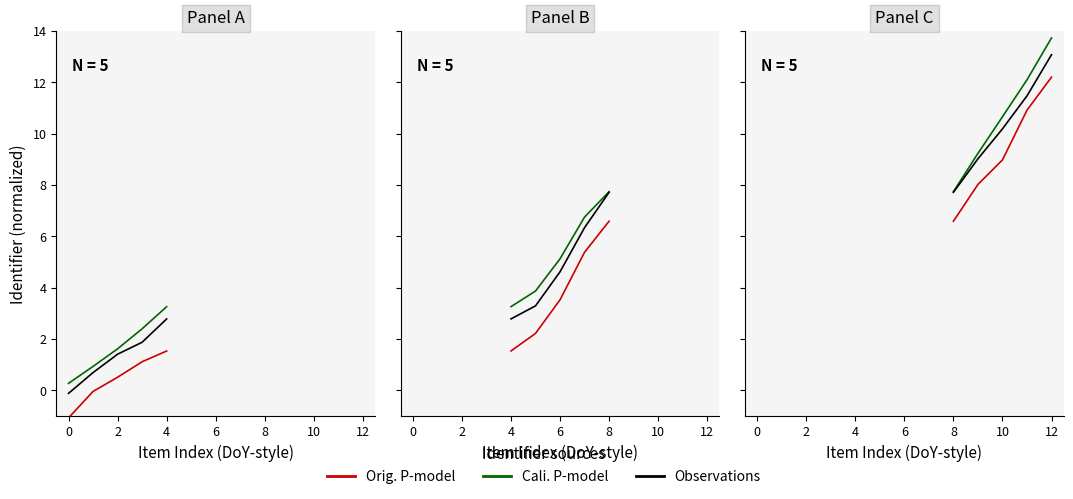

Is the value of Cali. P-model at 2 greater than the value of Orig. P-model at 4?

Yes